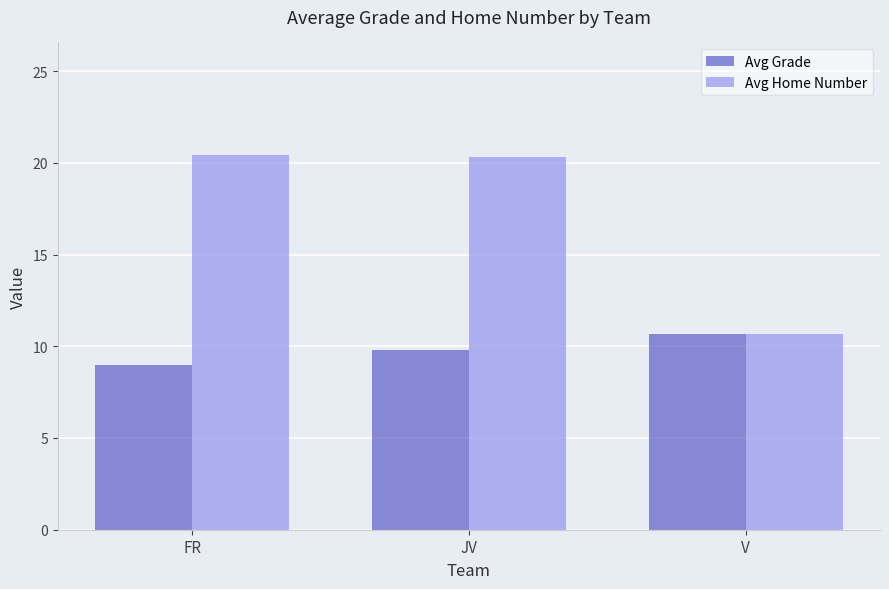

Count the Avg Grade values in the range 9 to 10.

2